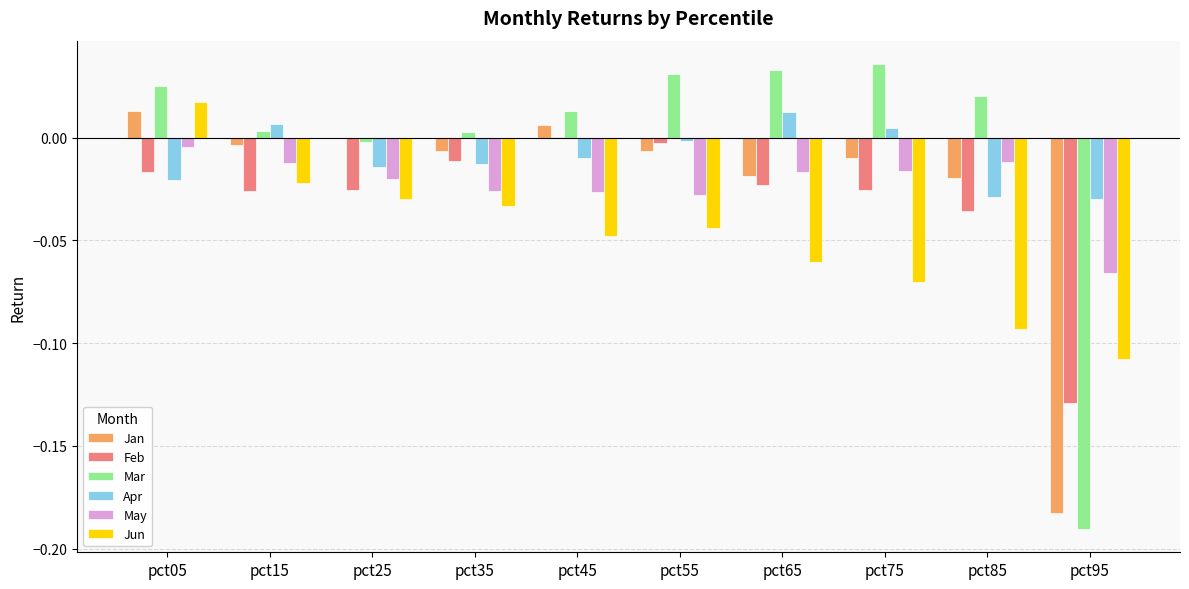

The Feb series shows -0.0 at pct55. True or false?

True